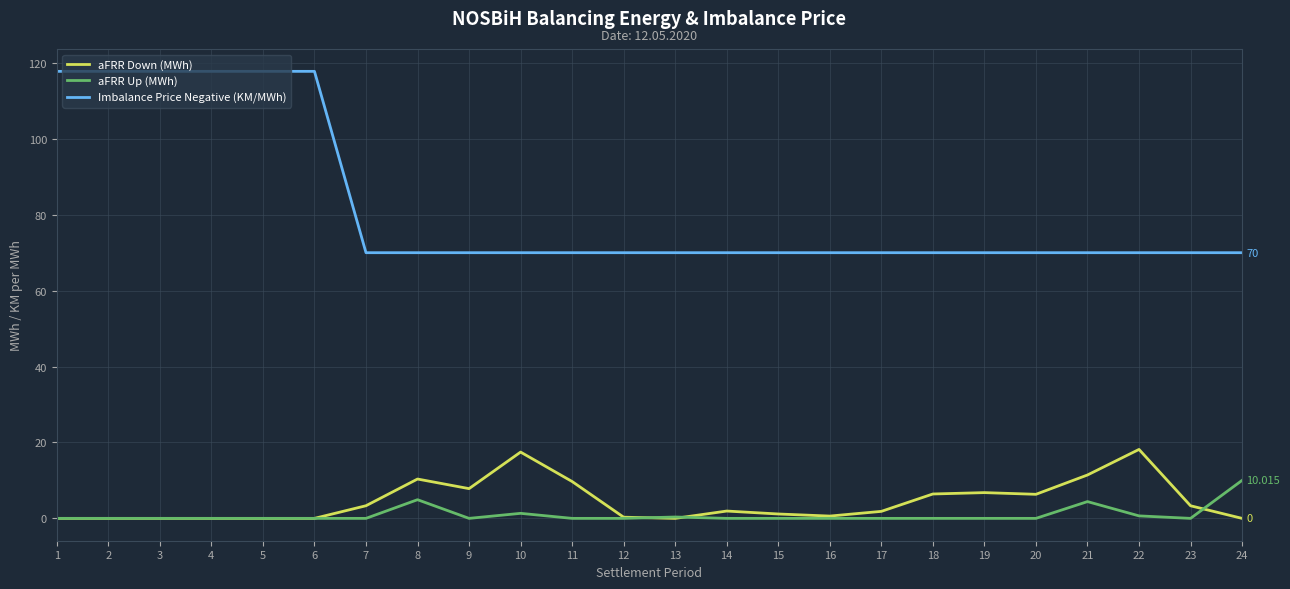

What is the greatest value displayed?

117.8